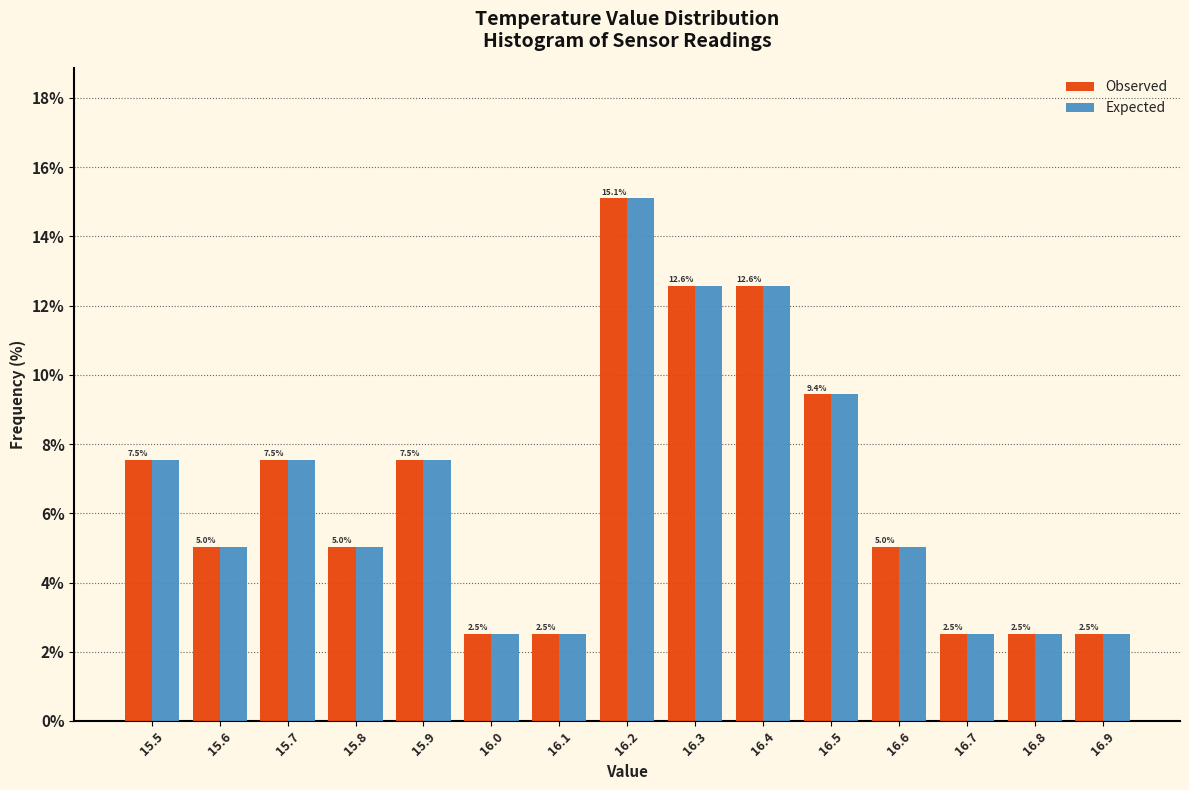

Reading left to right, transcribe this chart: for each range on the x-axis, give the height of each series' bar.

15.45 to 15.55: Observed=7.5	Expected=7.5
15.55 to 15.65: Observed=5.0	Expected=5.0
15.65 to 15.75: Observed=7.5	Expected=7.5
15.75 to 15.85: Observed=5.0	Expected=5.0
15.85 to 15.95: Observed=7.5	Expected=7.5
15.95 to 16.05: Observed=2.5	Expected=2.5
16.05 to 16.15: Observed=2.5	Expected=2.5
16.15 to 16.25: Observed=15.1	Expected=15.1
16.25 to 16.35: Observed=12.6	Expected=12.6
16.35 to 16.45: Observed=12.6	Expected=12.6
16.45 to 16.55: Observed=9.4	Expected=9.4
16.55 to 16.65: Observed=5.0	Expected=5.0
16.65 to 16.75: Observed=2.5	Expected=2.5
16.75 to 16.85: Observed=2.5	Expected=2.5
16.85 to 16.95: Observed=2.5	Expected=2.5